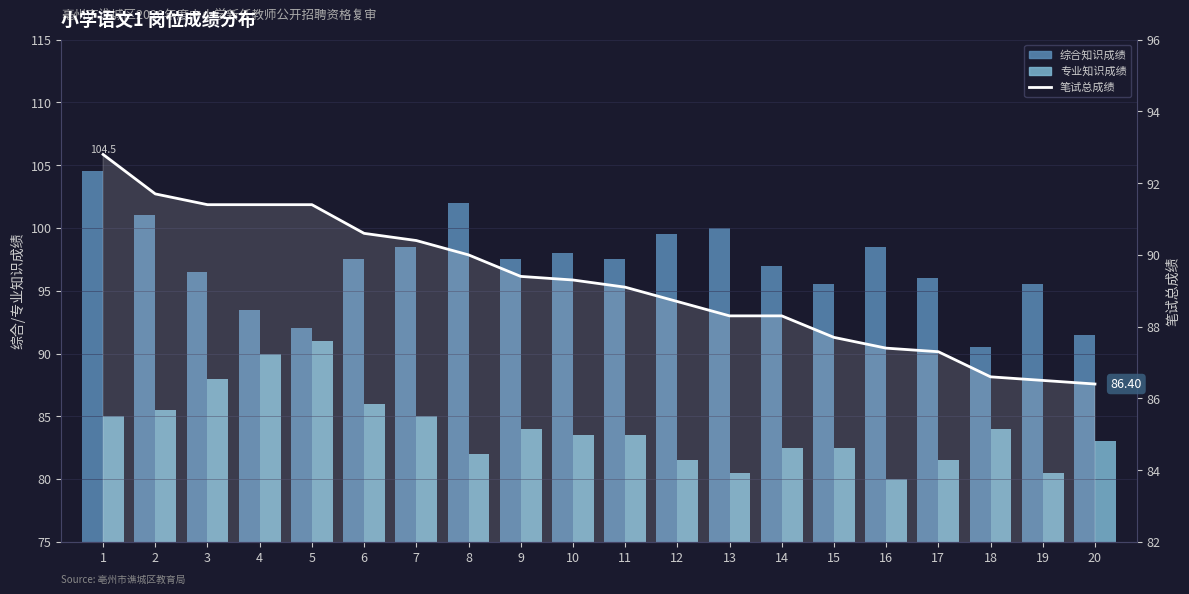

Which category has the highest value across all series?

1